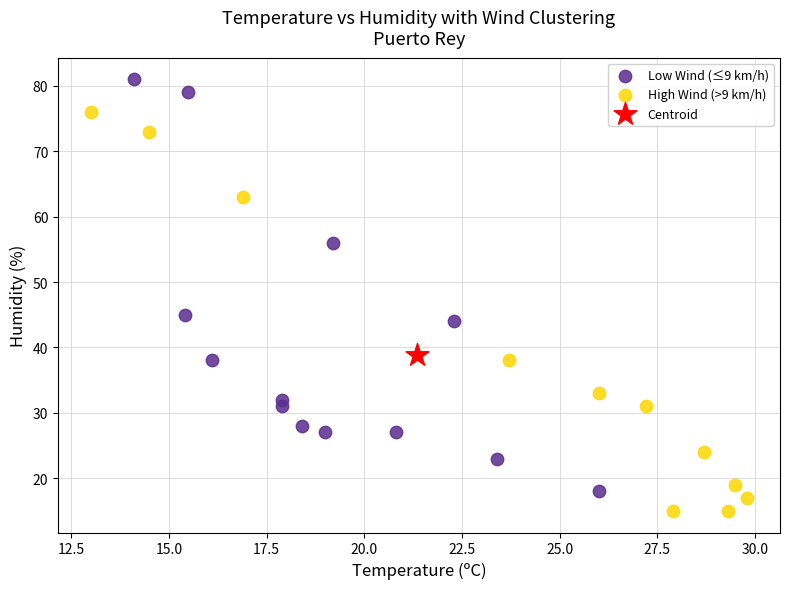

Which series contains the lowest Y value?

High Wind (>9 km/h)